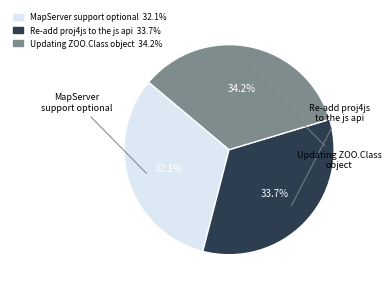

Combined, what portion of the pie is Re-add proj4js to the js api and MapServer support optional?

65.8%